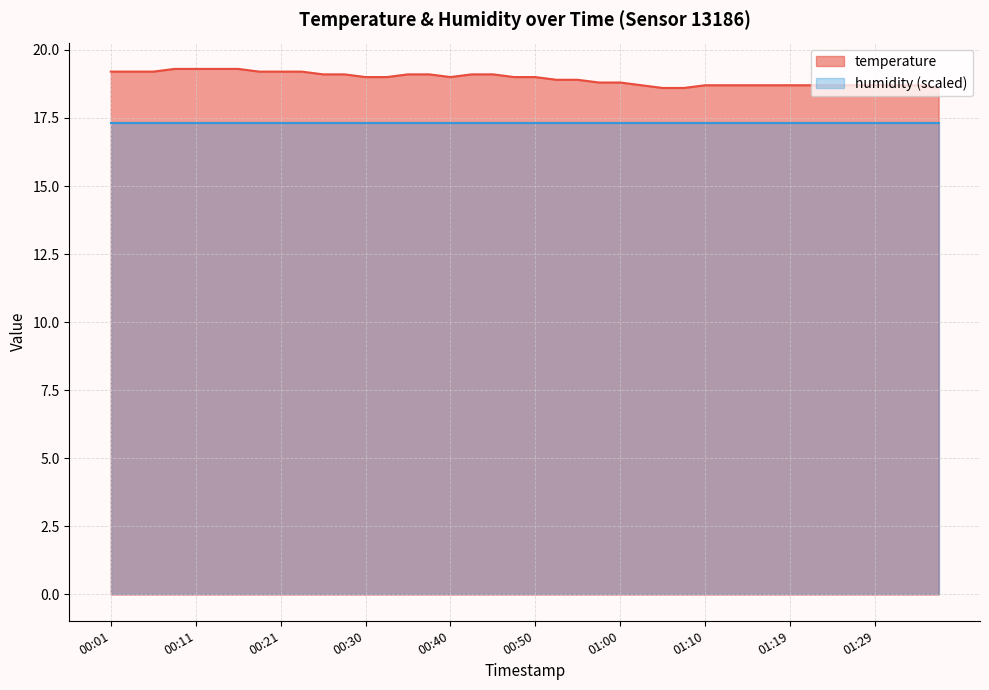

What is the sum of the values at 00:50 and 00:33?

38.0